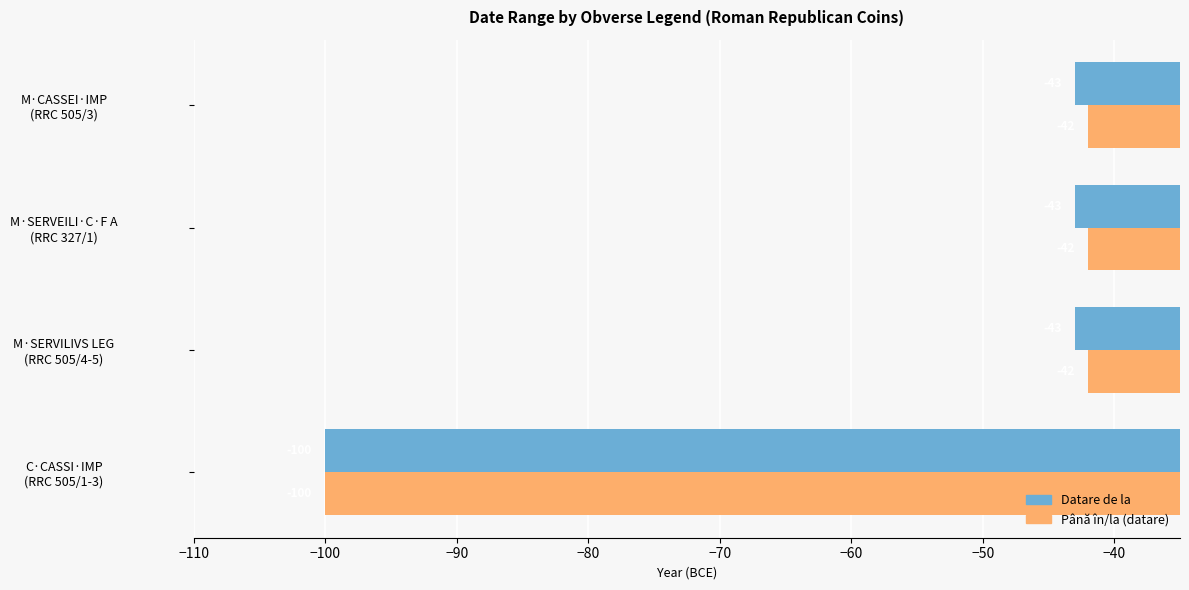

Which series has the largest total across all categories?

Până în/la (datare)